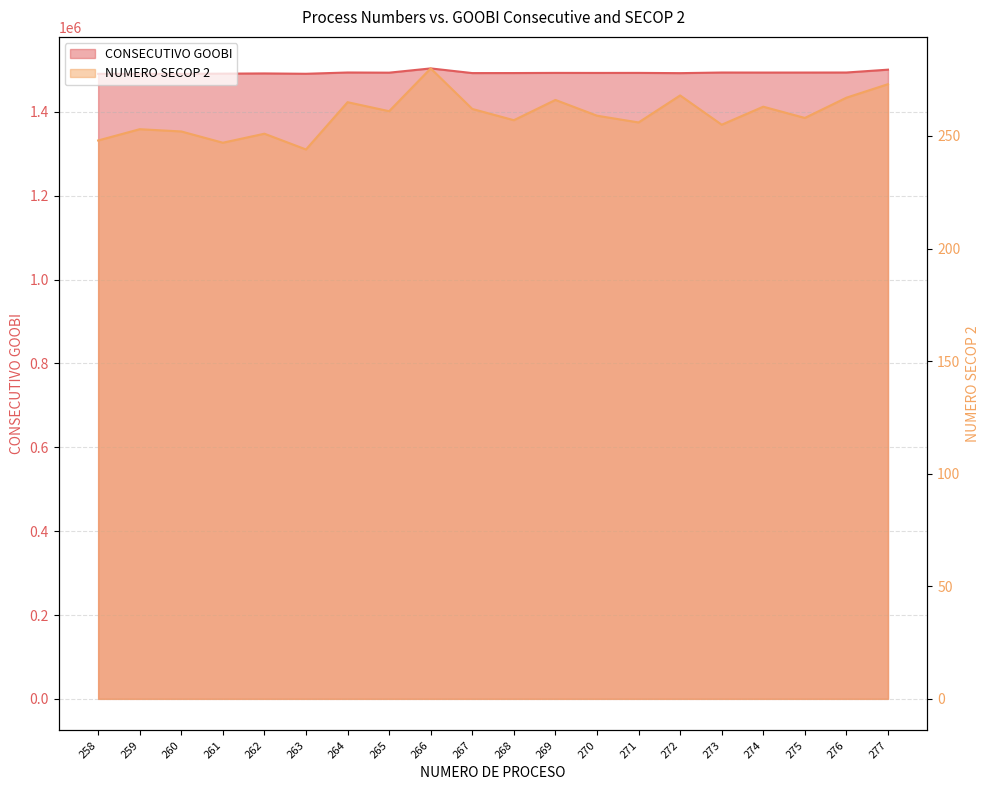

How many interior local peaks does the NUMERO SECOP 2 series have?

7